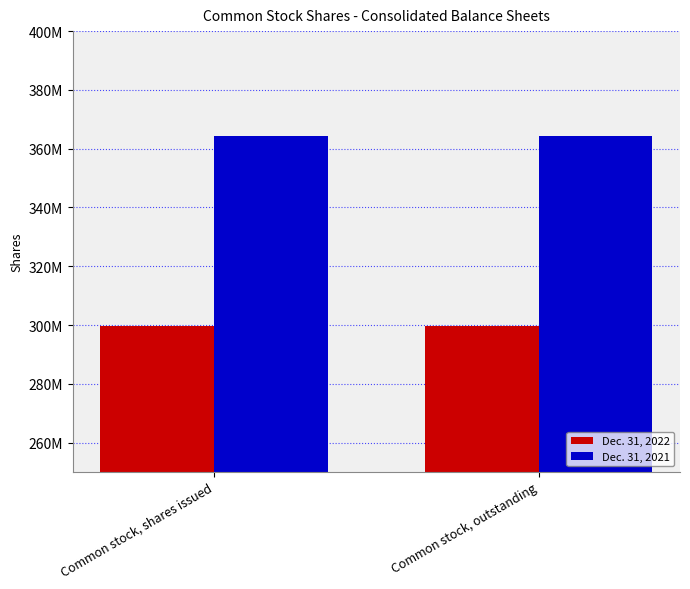

Which series has the widest spread of values?

Dec. 31, 2022